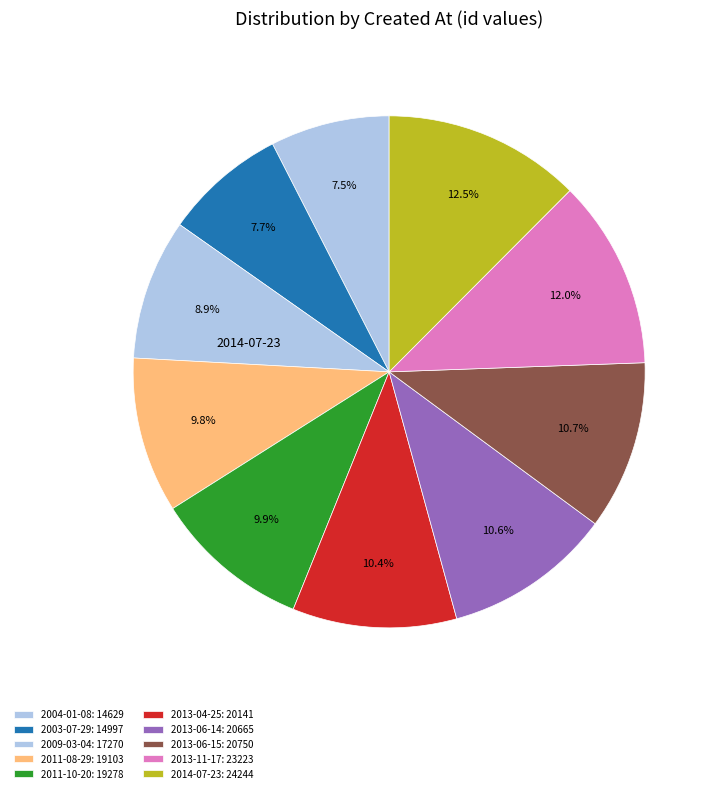

What is the largest slice in the pie chart?

2014-07-23